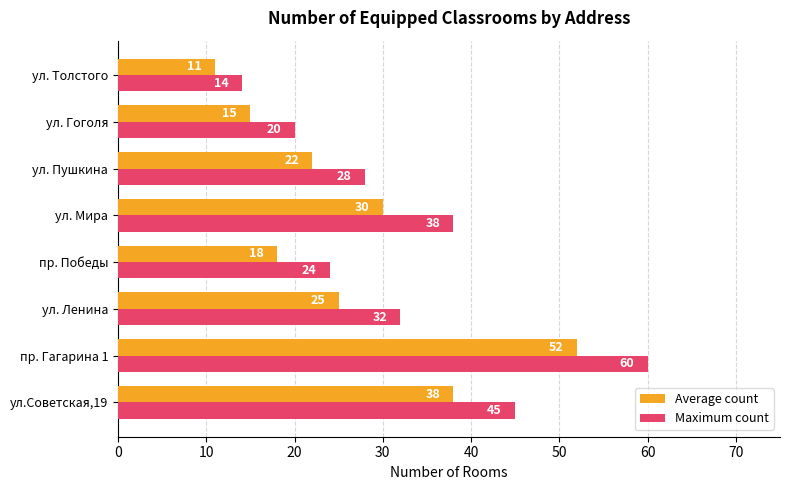

What is the sum of all Average count values?

211